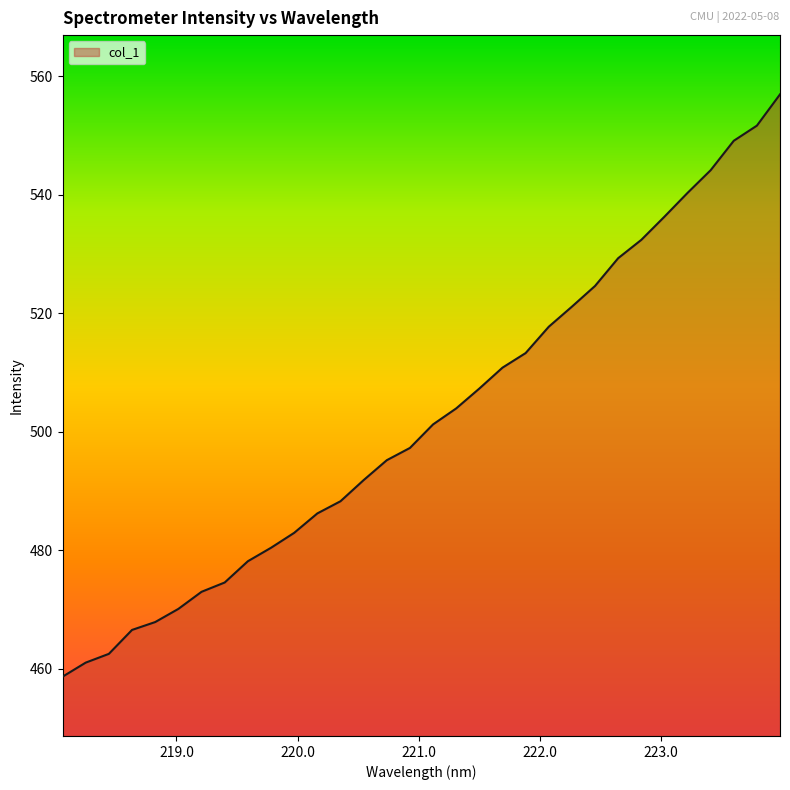

What is the difference between the maximum and minimum values?

98.3